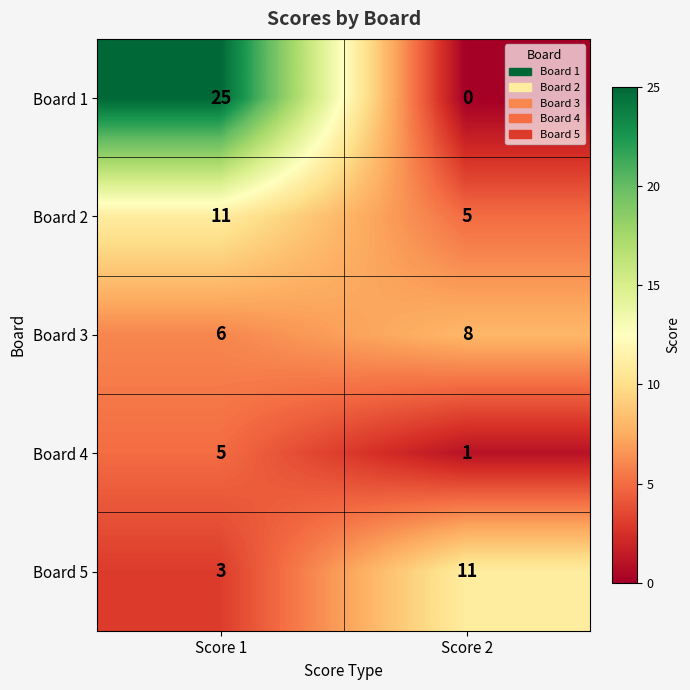

What is the total value across all series at Score 2?

25